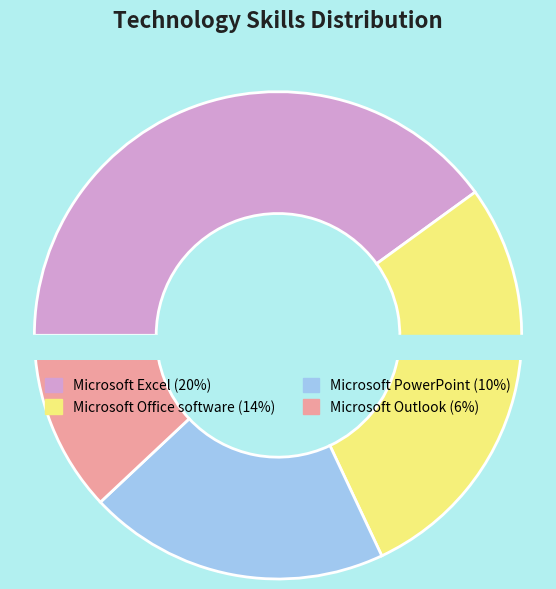

What percentage do Microsoft PowerPoint and Microsoft Excel together represent?

60.0%